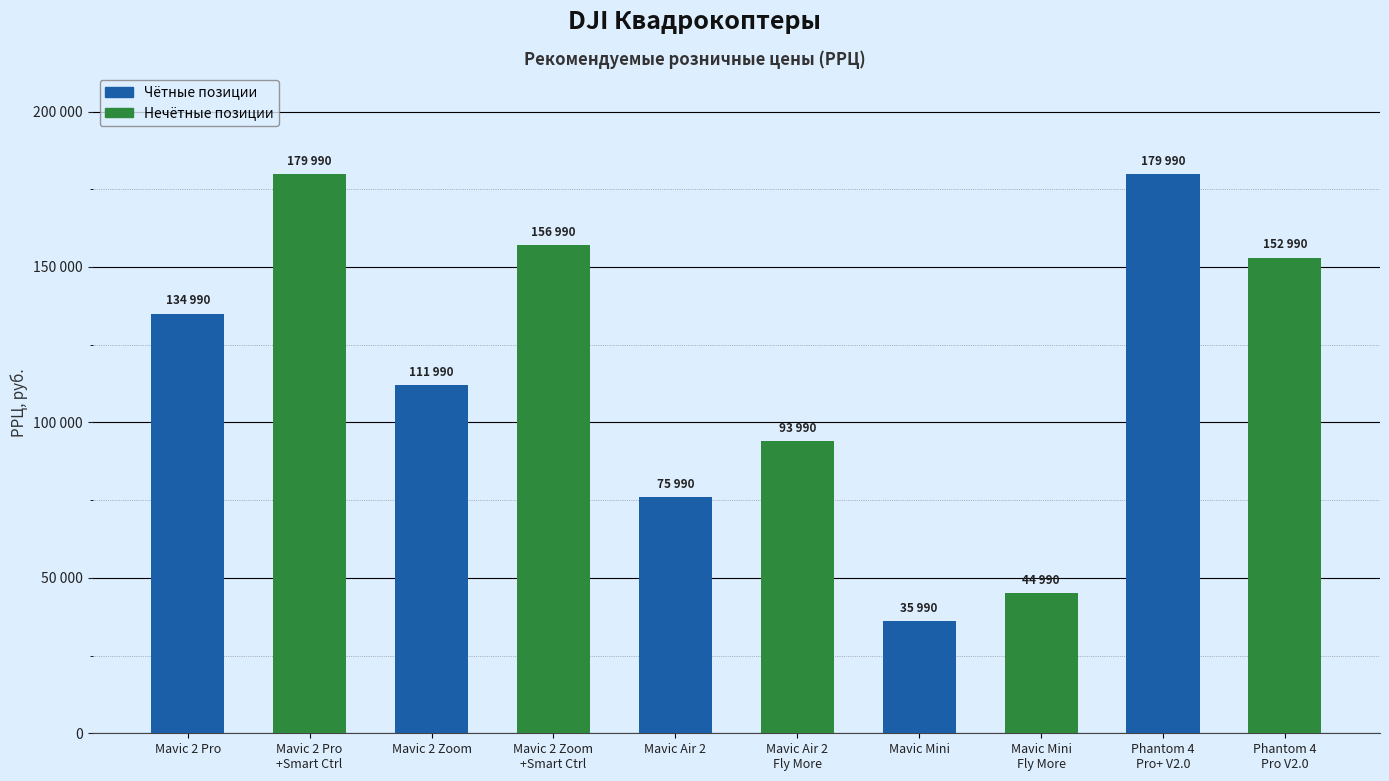

What is the smallest value displayed?

35990